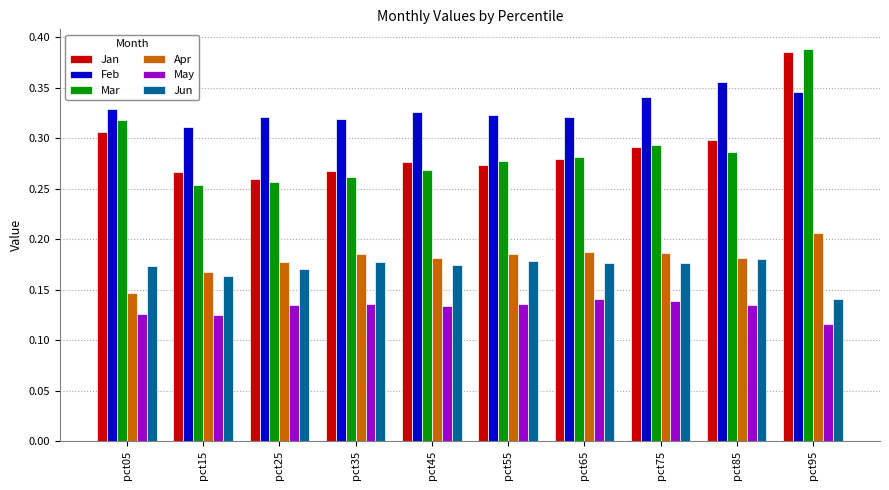

True or false: Jun has a value of 0.3 at pct65.

False